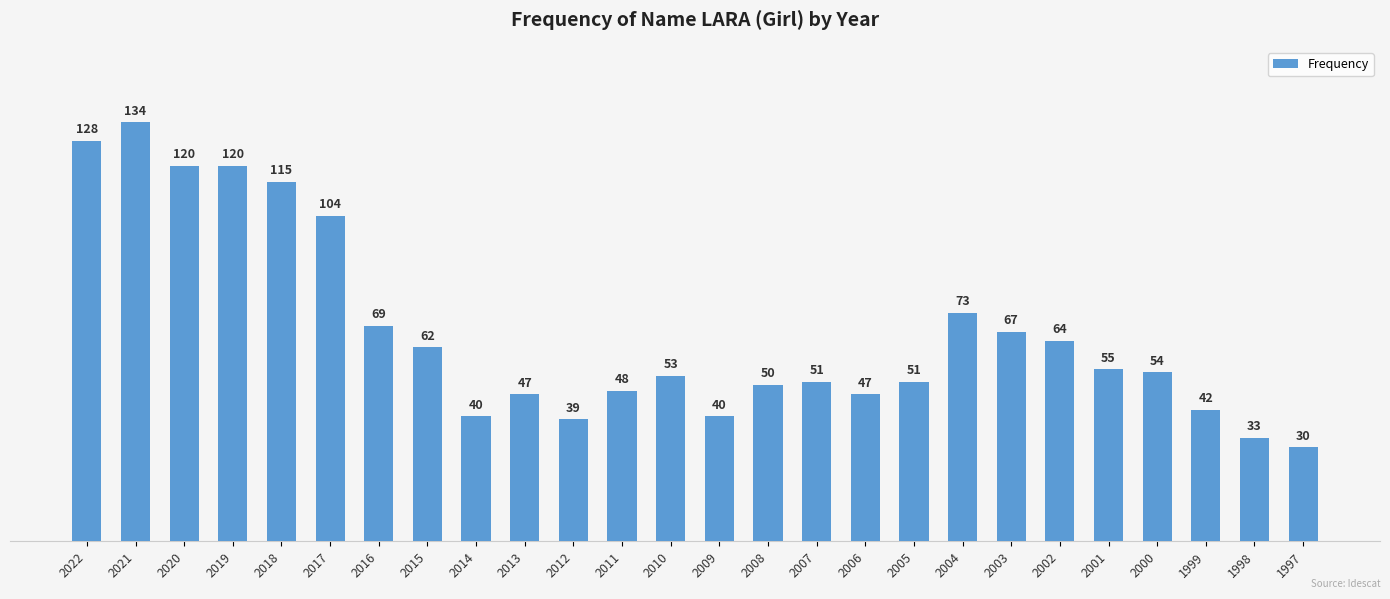

What is the value of the 26th bar from the left?

30